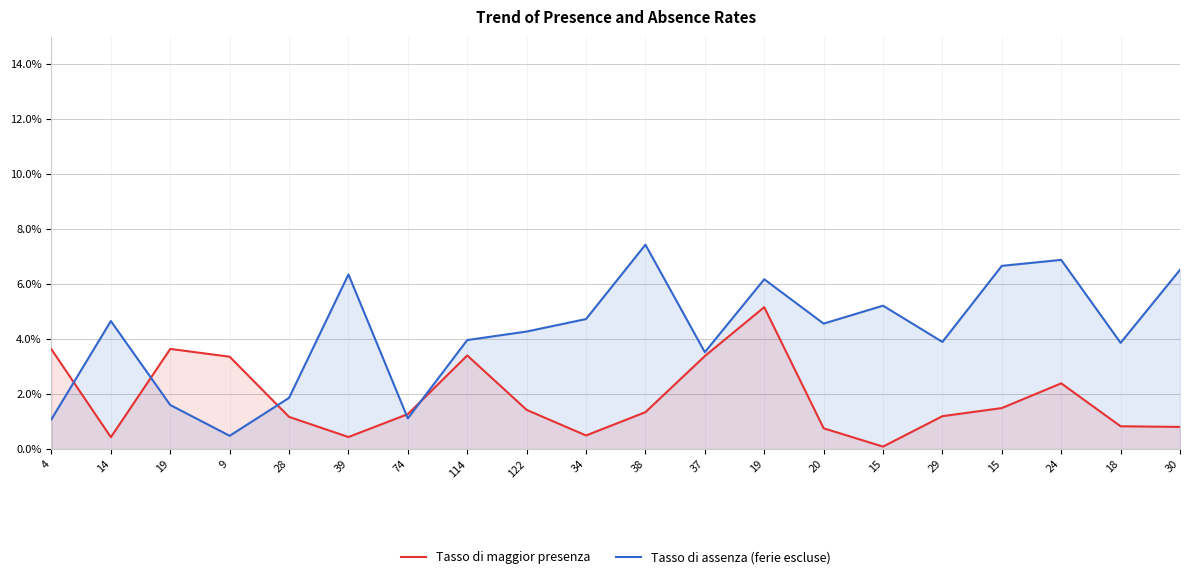

Is the value of Tasso di assenza (ferie escluse) at 19 greater than the value of Tasso di maggior presenza at 19?

No